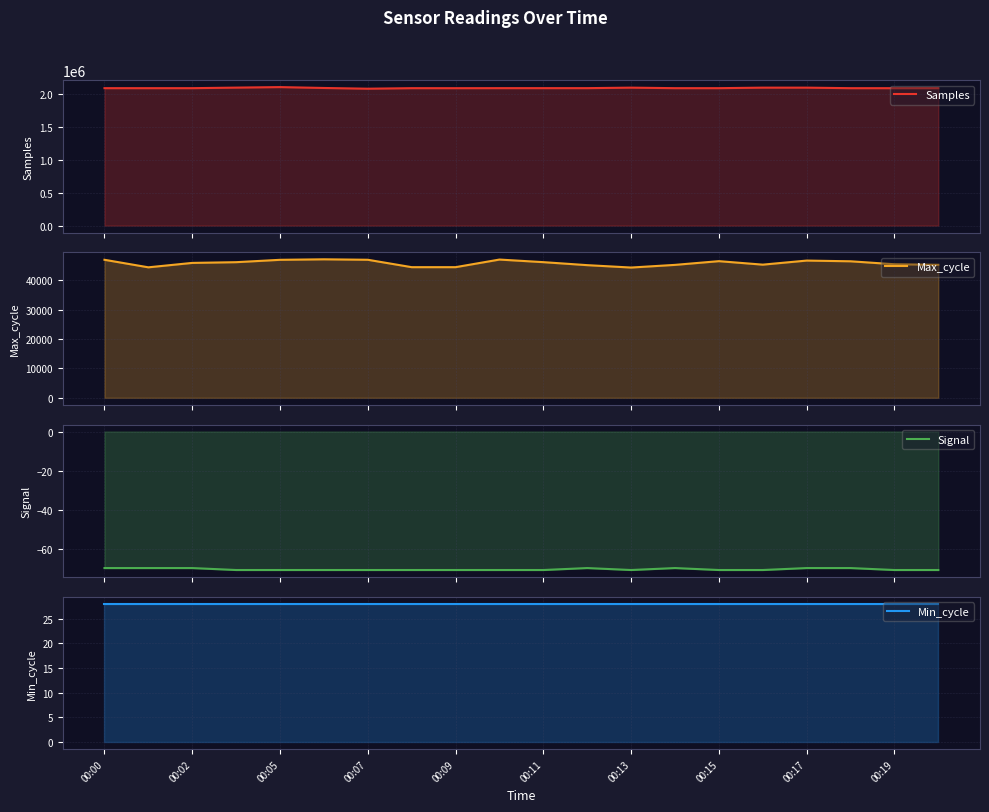

Read the Max_cycle value at 17, to the nearest 100.

46500